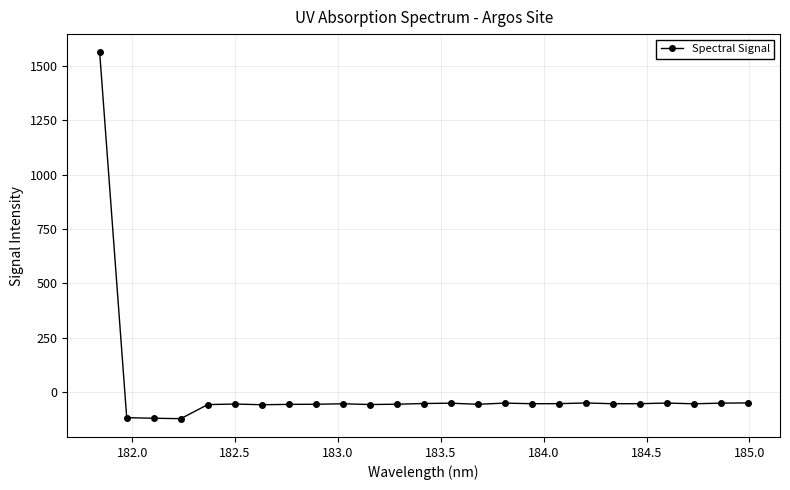

How many positive values are there?

1